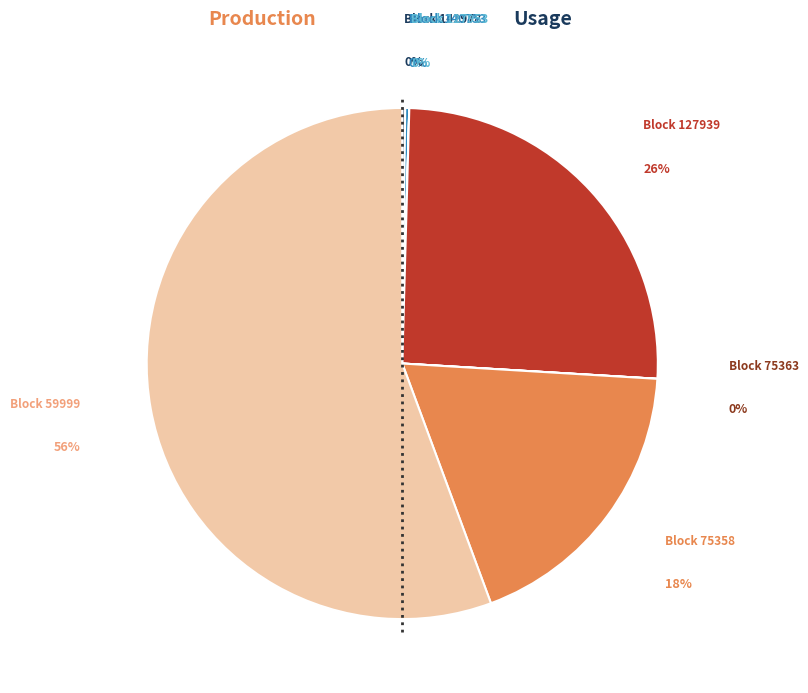

To the nearest percent, what portion does 127939 represent?

26%